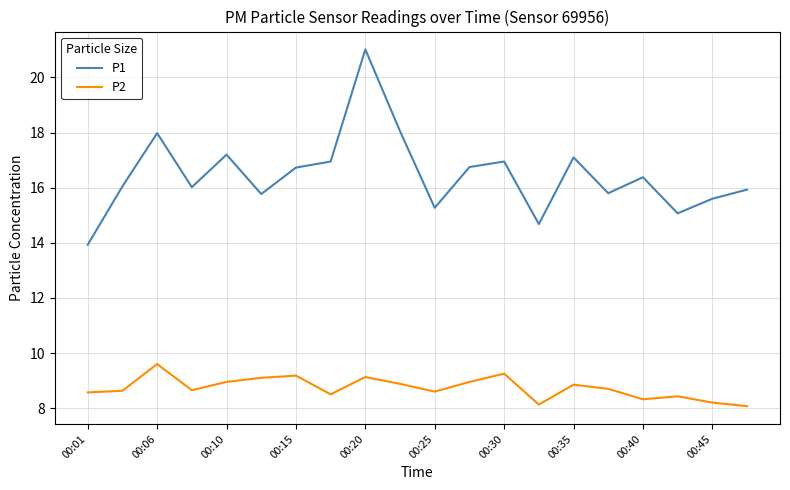

Which series has the largest total across all categories?

P1